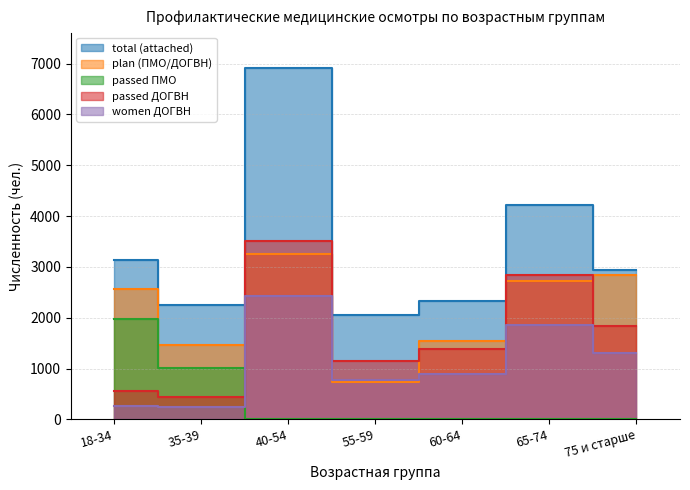

What is the label of the 5th point from the left?

60-64